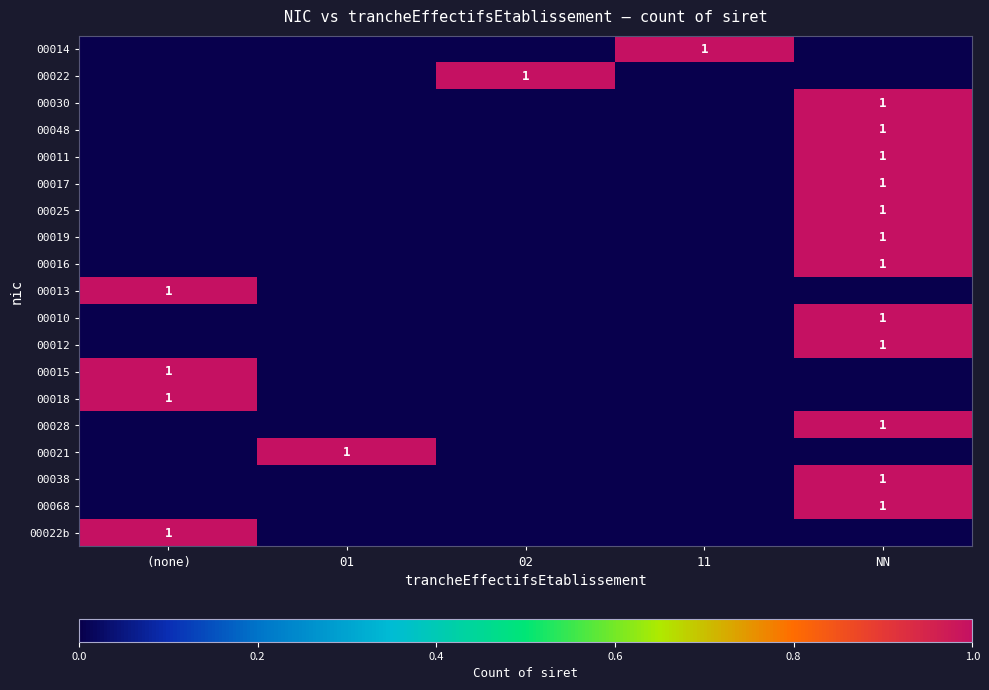

What is the total value across all series at 11?

1